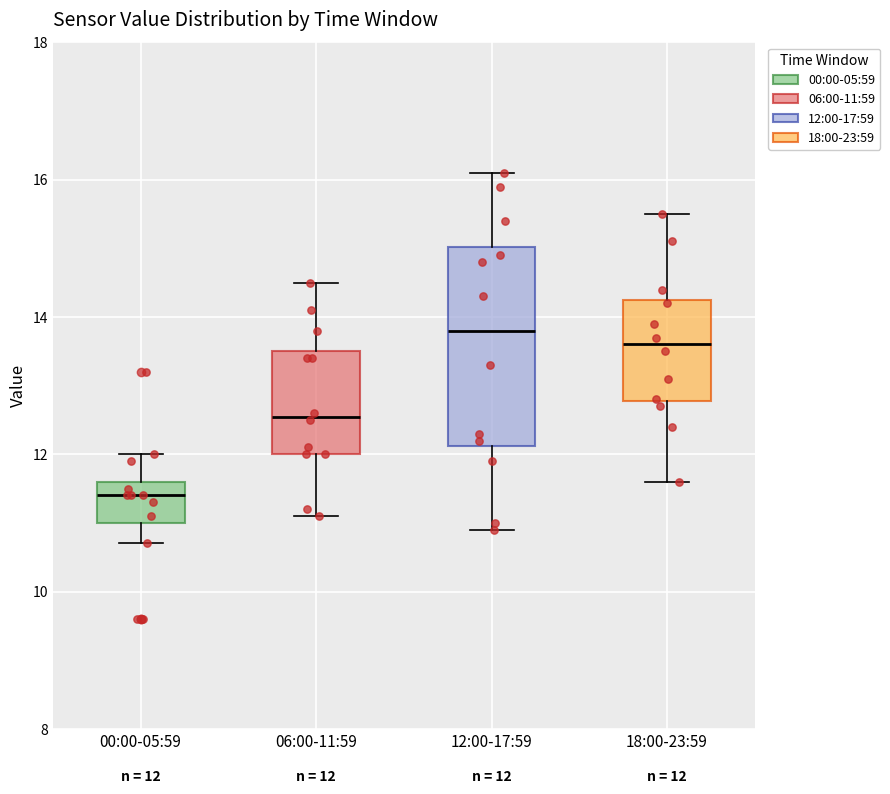

Which box has the lowest median line?

00:00-05:59